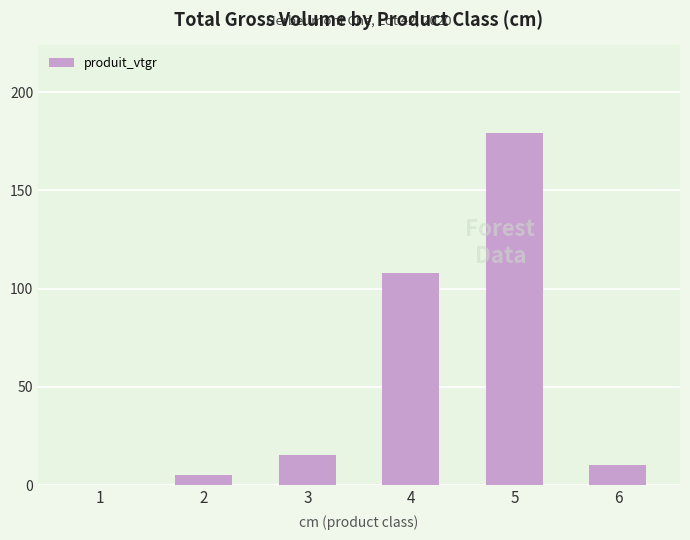

Reading left to right, list all the values displayed in this chart.

1=0.1	2=5.1	3=15.5	4=107.8	5=179.0	6=10.5